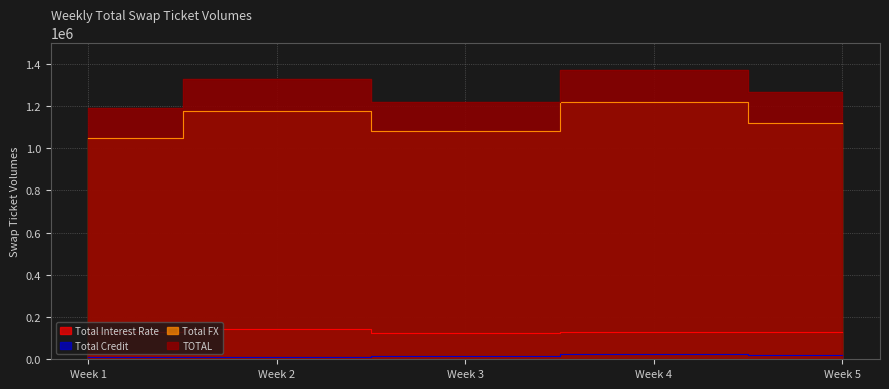

What is the average value of the Total Interest Rate series?

131045